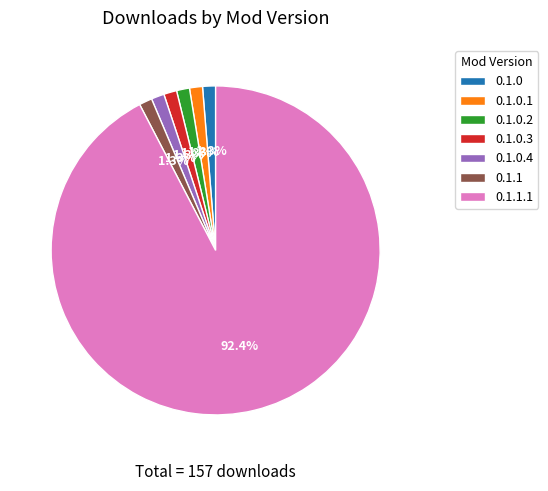

Count the number of slices in the pie.

7